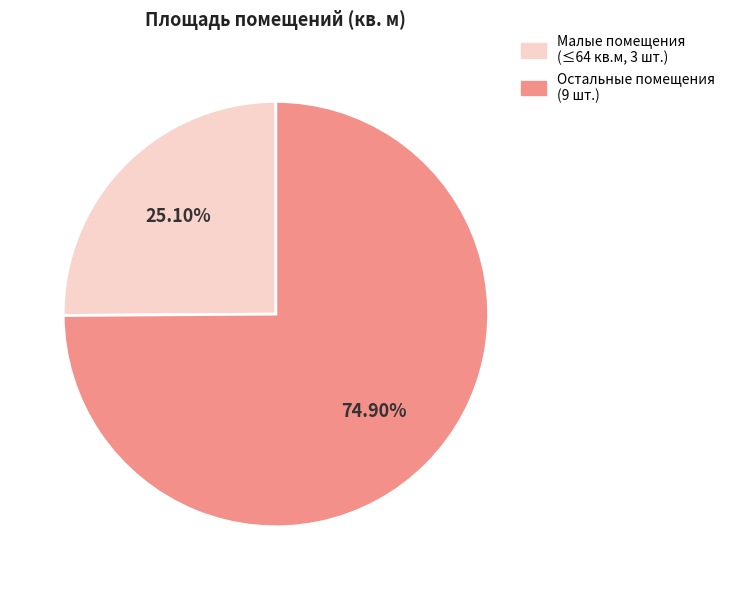

Combined, do Малые помещения (≤64 кв.м, 3 шт.) and Остальные помещения (9 шт.) account for over 50%?

Yes